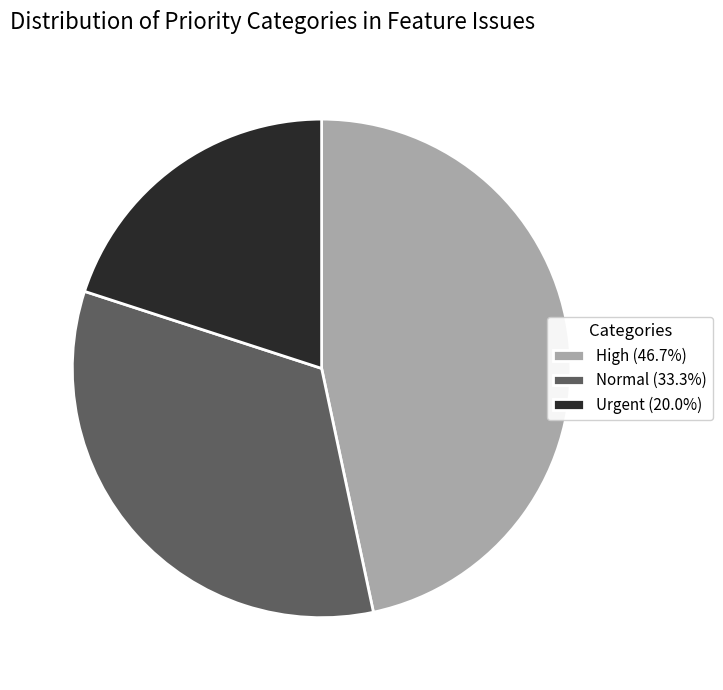

Is the sum of High (46.7%) and Normal (33.3%) greater than half?

Yes